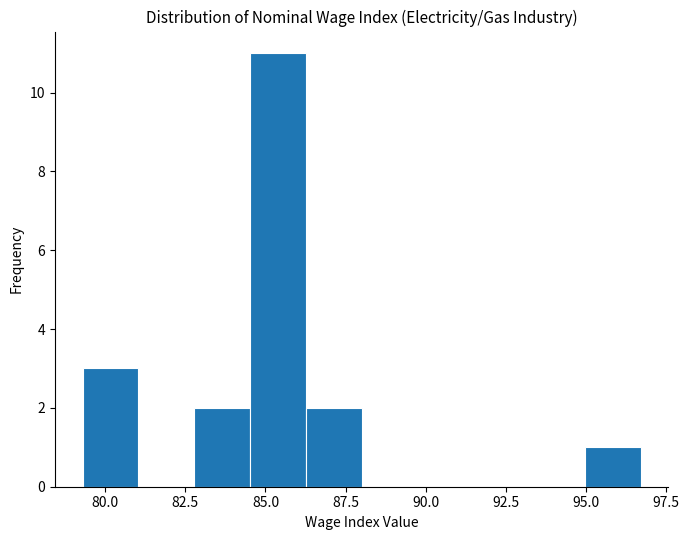

Read against the x-axis, roughly where is the centre of the tallest bar?

85.5